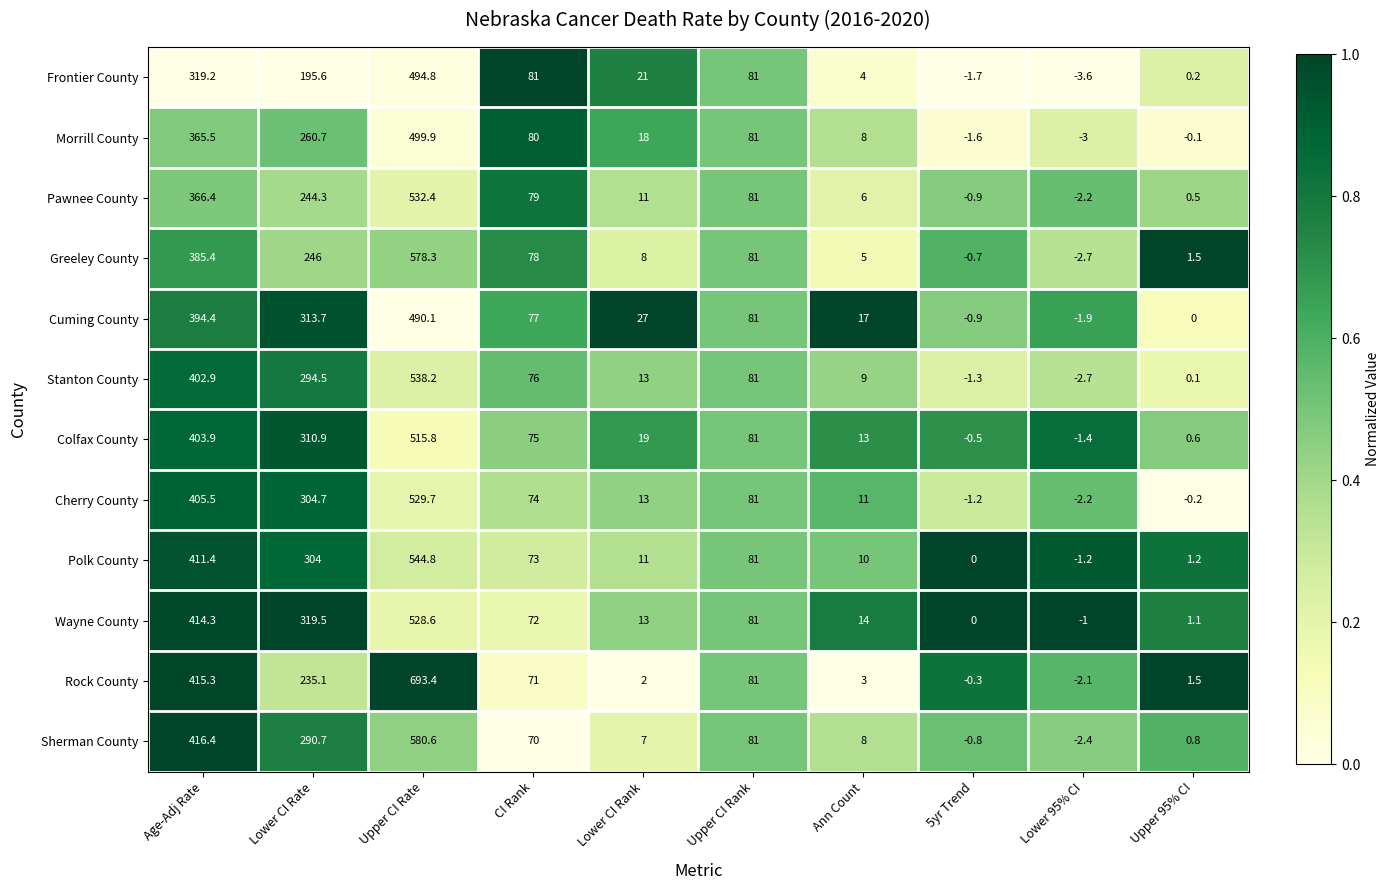

What is the difference between the second highest and second lowest values in the Sherman County series?

417.2